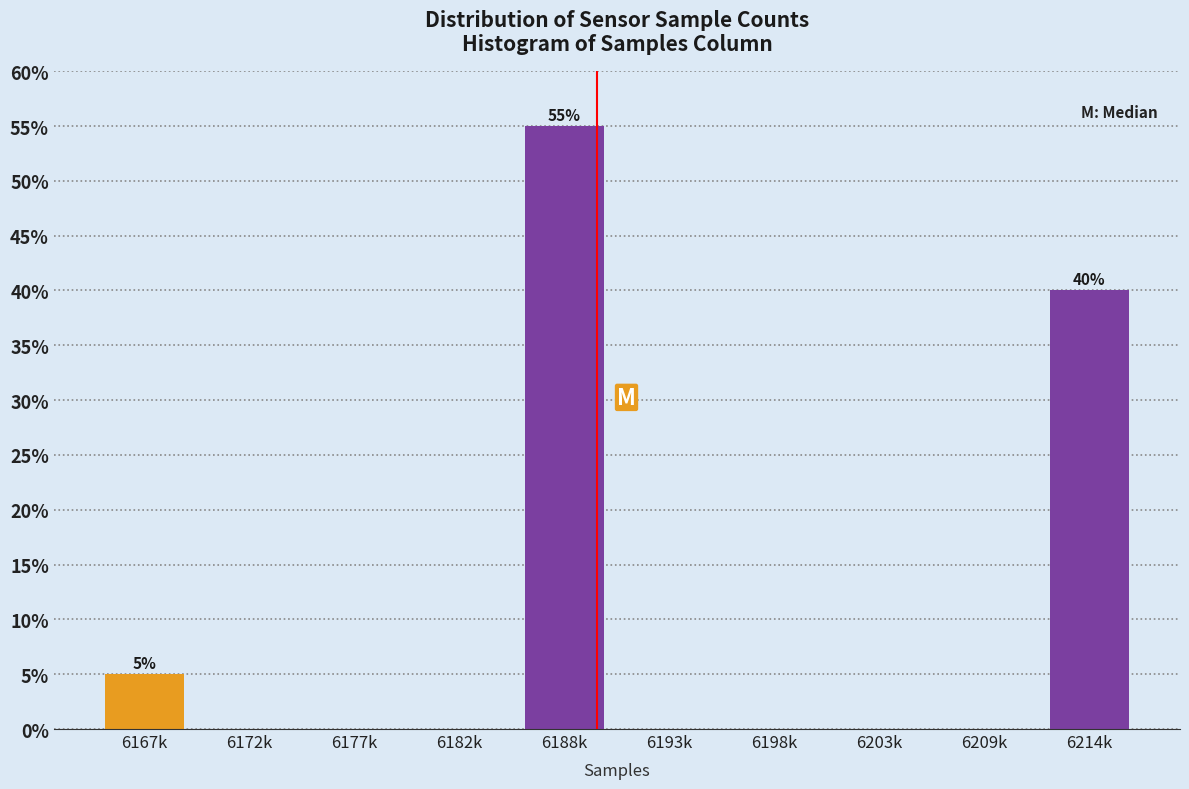

Reading left to right, transcribe all the data shown in this chart.

6167k=5.0	6172k=0.0	6177k=0.0	6182k=0.0	6188k=55.0	6193k=0.0	6198k=0.0	6203k=0.0	6209k=0.0	6214k=40.0